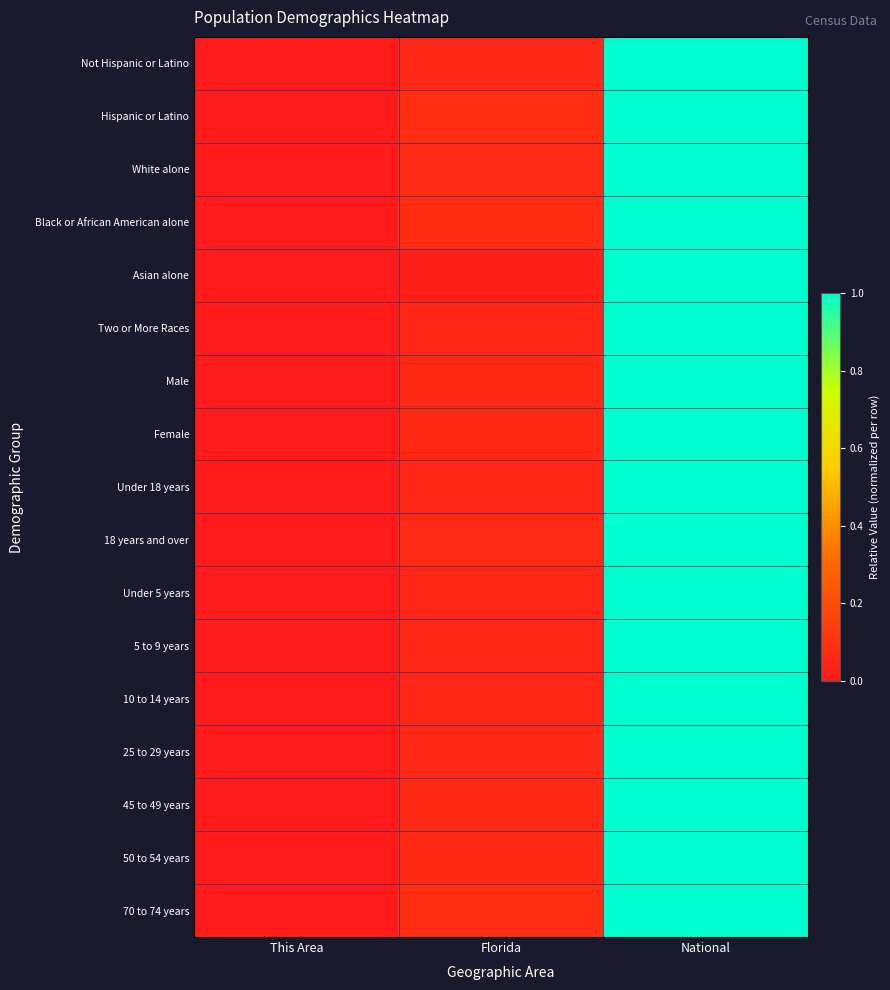

Reading left to right, what are all the values shown in this chart?

Not Hispanic or Latino: This Area=0.0	Florida=0.1	National=1.0
Hispanic or Latino: This Area=0.0	Florida=0.1	National=1.0
White alone: This Area=0.0	Florida=0.1	National=1.0
Black or African American alone: This Area=0.0	Florida=0.1	National=1.0
Asian alone: This Area=0.0	Florida=0.0	National=1.0
Two or More Races: This Area=0.0	Florida=0.1	National=1.0
Male: This Area=0.0	Florida=0.1	National=1.0
Female: This Area=0.0	Florida=0.1	National=1.0
Under 18 years: This Area=0.0	Florida=0.1	National=1.0
18 years and over: This Area=0.0	Florida=0.1	National=1.0
Under 5 years: This Area=0.0	Florida=0.1	National=1.0
5 to 9 years: This Area=0.0	Florida=0.1	National=1.0
10 to 14 years: This Area=0.0	Florida=0.1	National=1.0
25 to 29 years: This Area=0.0	Florida=0.1	National=1.0
45 to 49 years: This Area=0.0	Florida=0.1	National=1.0
50 to 54 years: This Area=0.0	Florida=0.1	National=1.0
70 to 74 years: This Area=0.0	Florida=0.1	National=1.0